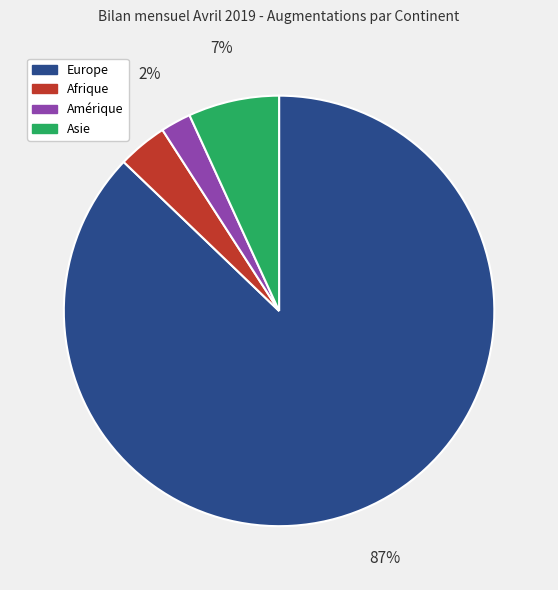

To the nearest percent, what is the difference between the largest and smallest slice percentages?

85%